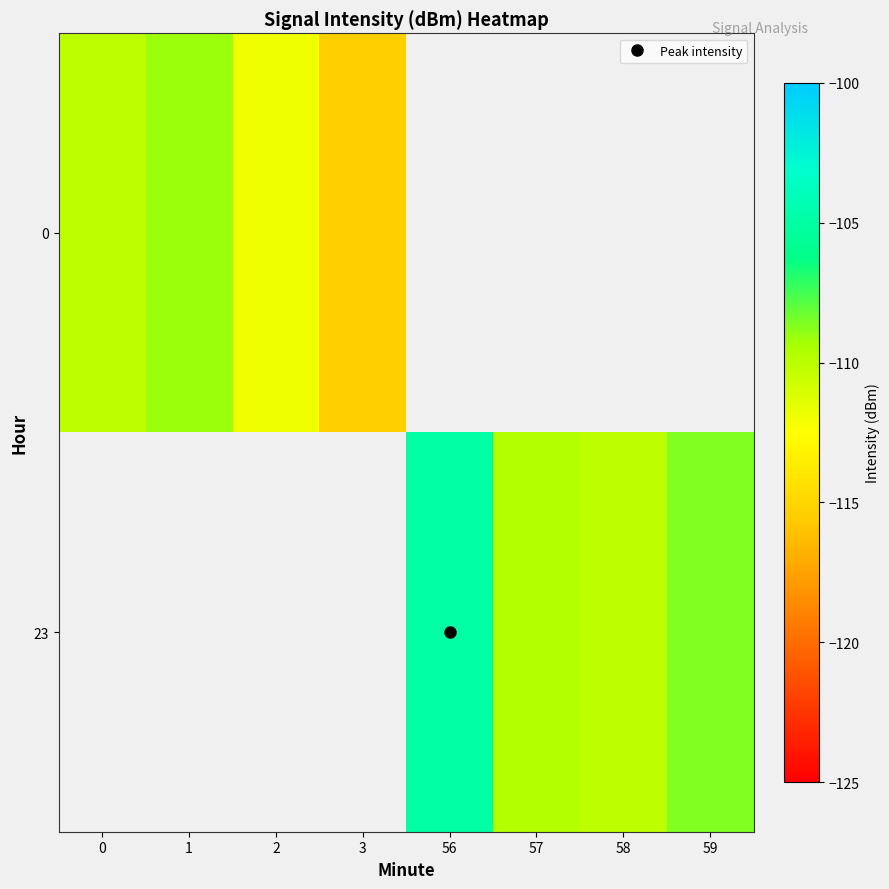

The 23 series shows -110.2 at 58. True or false?

True